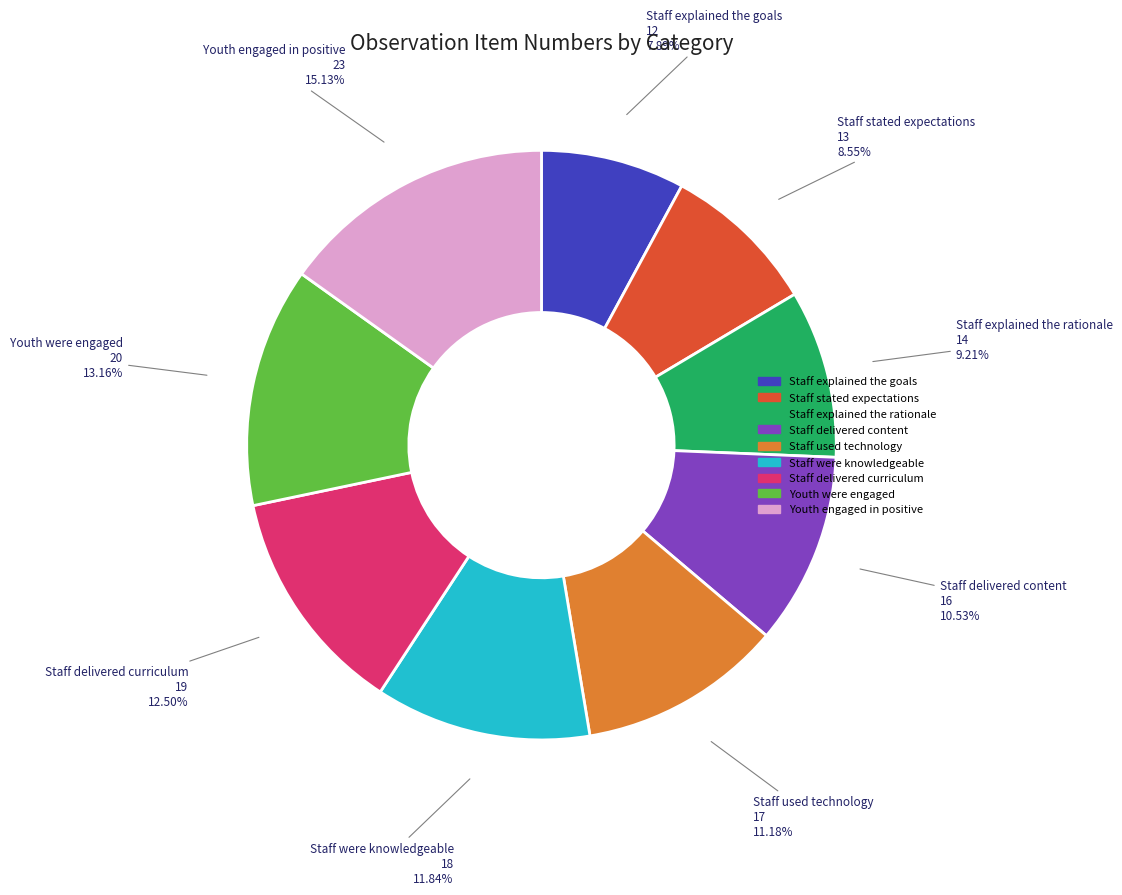

What is the smallest slice in the pie chart?

Staff explained the goals